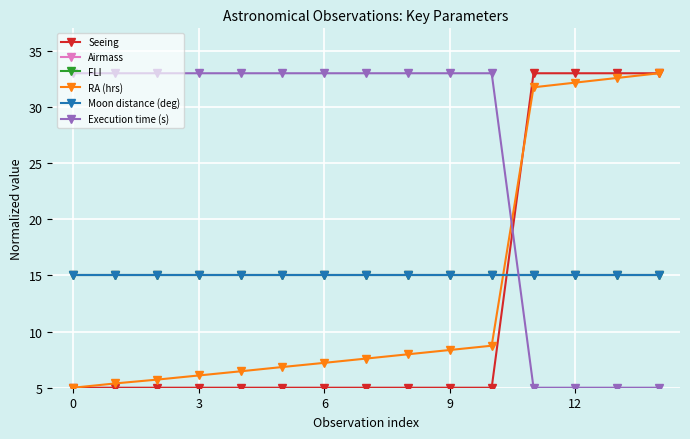

What is the value of the Moon distance (deg) point at the 2nd from the left?

15.0